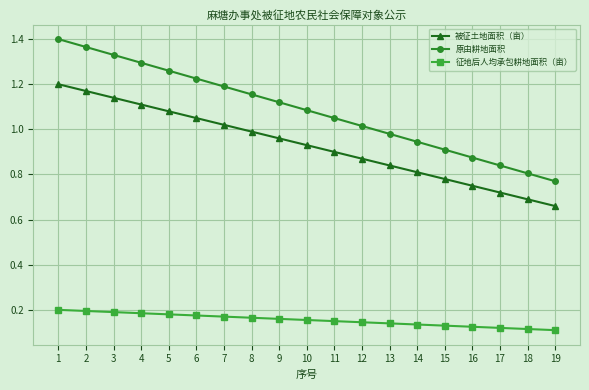

What is the difference between the maximum and minimum values in the 原由耕地面积 series?

0.6